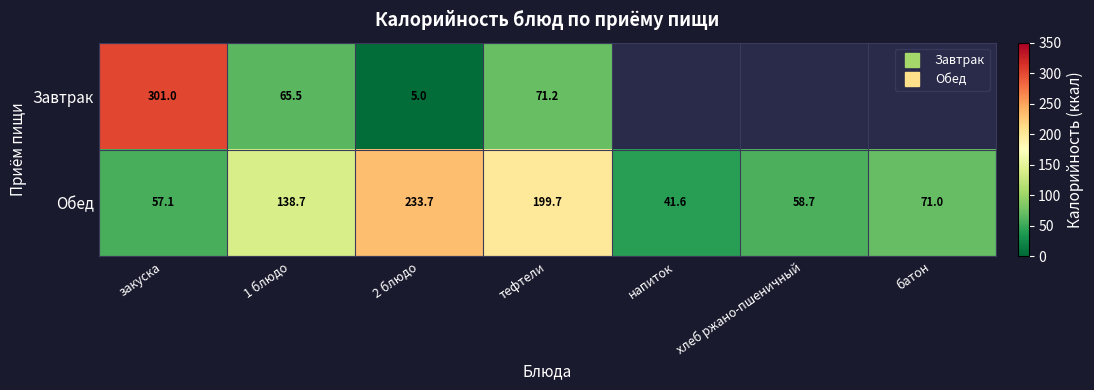

At which label does Обед first exceed 71?

1 блюдо